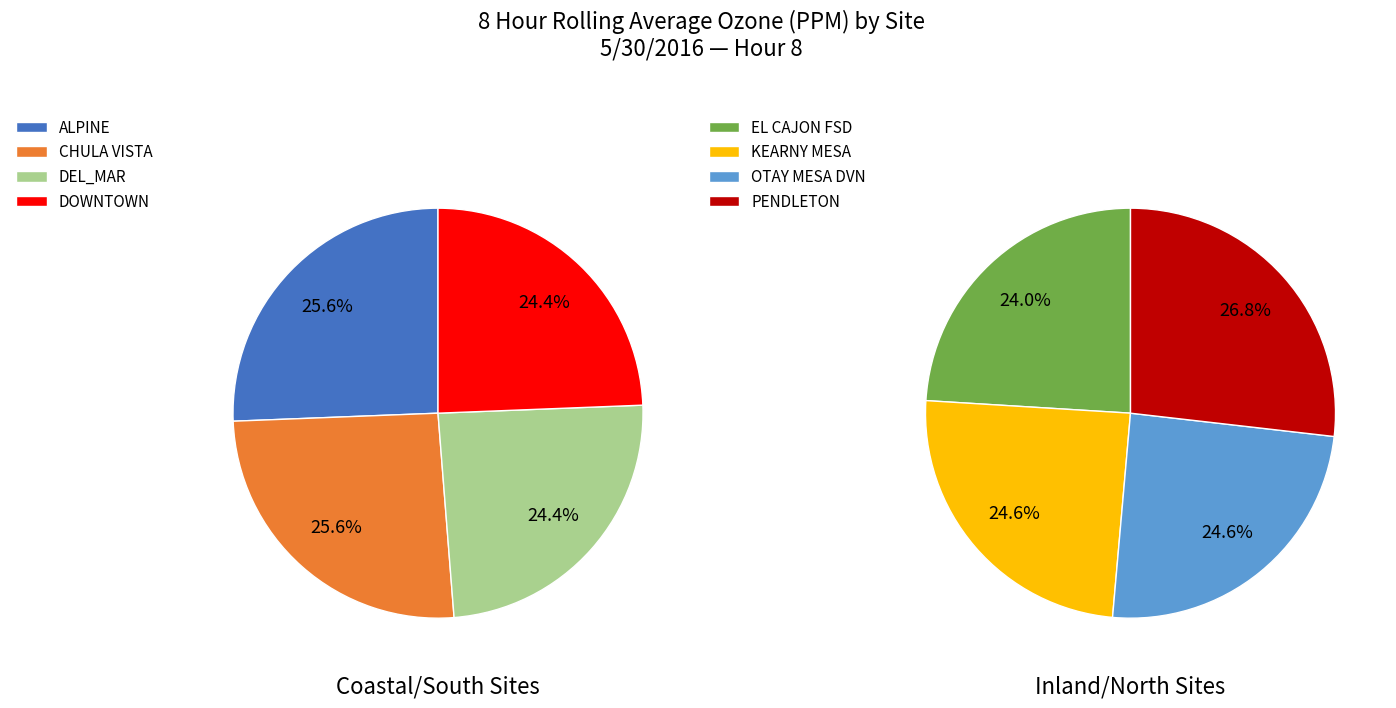

Is it true that EL CAJON FSD is 6% of the pie?

False